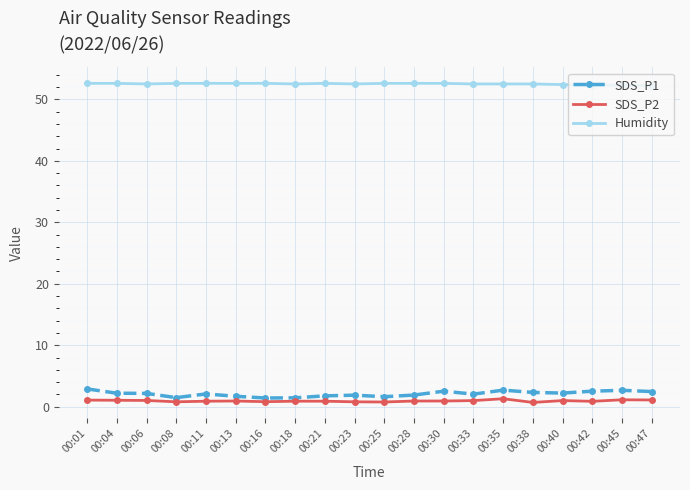

True or false: SDS_P2 and SDS_P1 intersect in this chart.

False